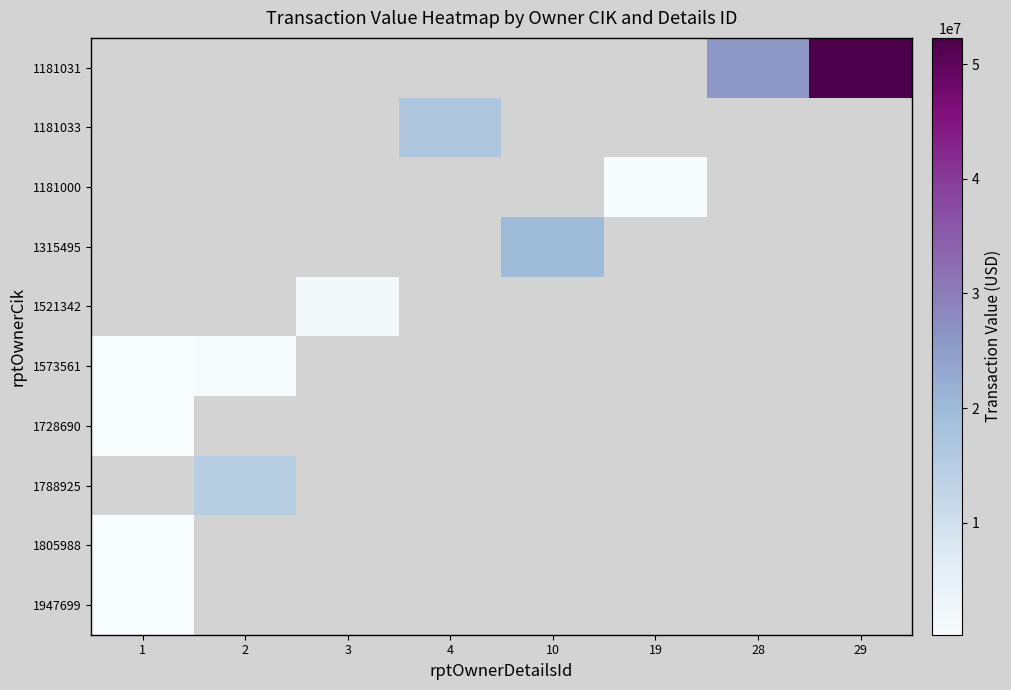

What is the minimum value shown in the chart?

228972.0